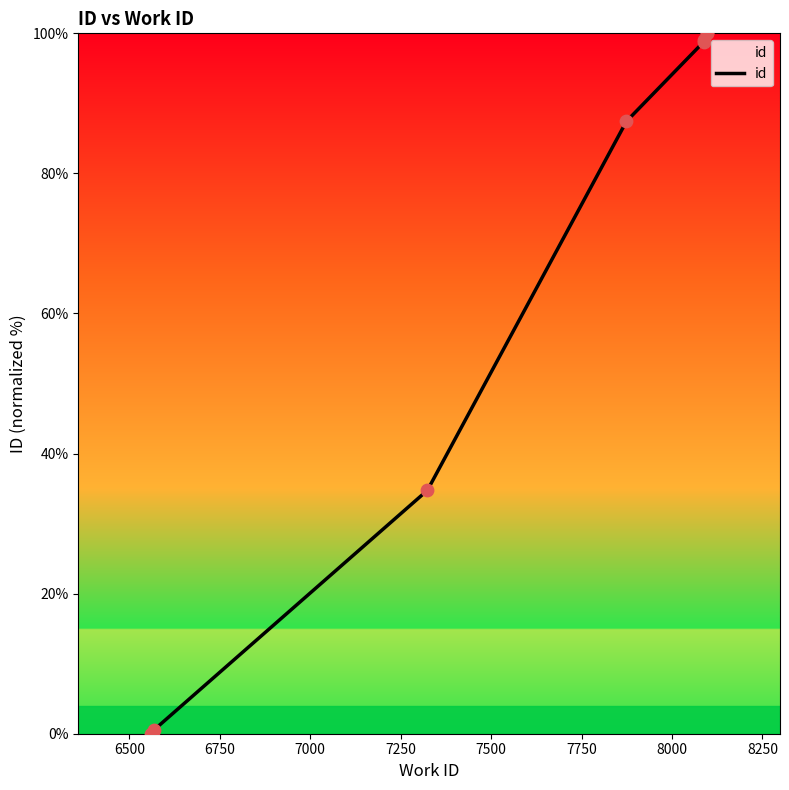

Between 7000 and 7750, which is larger?

7750